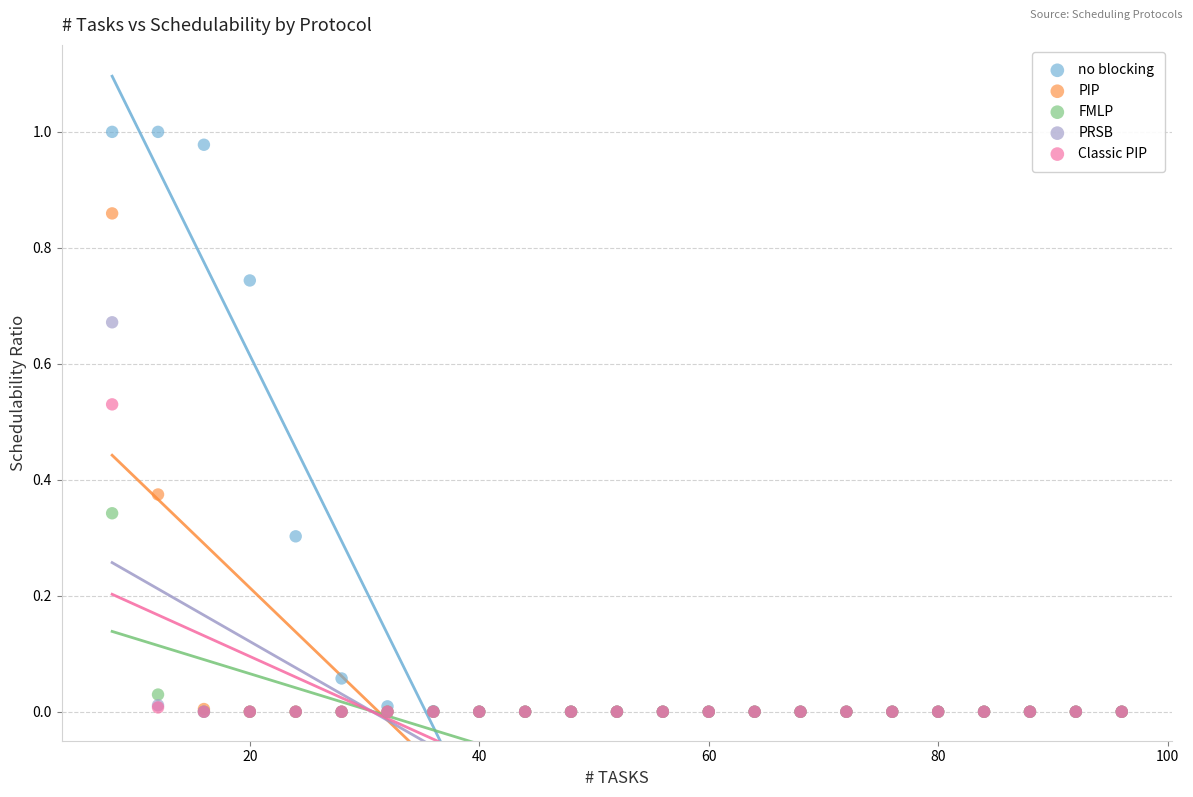

Which series contains the highest Y value?

no blocking